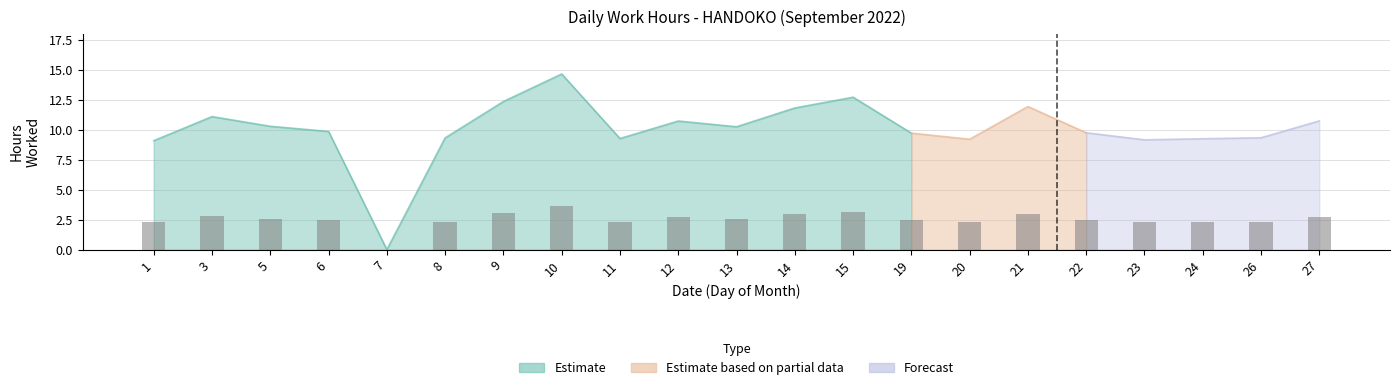

Which category has the lowest value across all series?

7